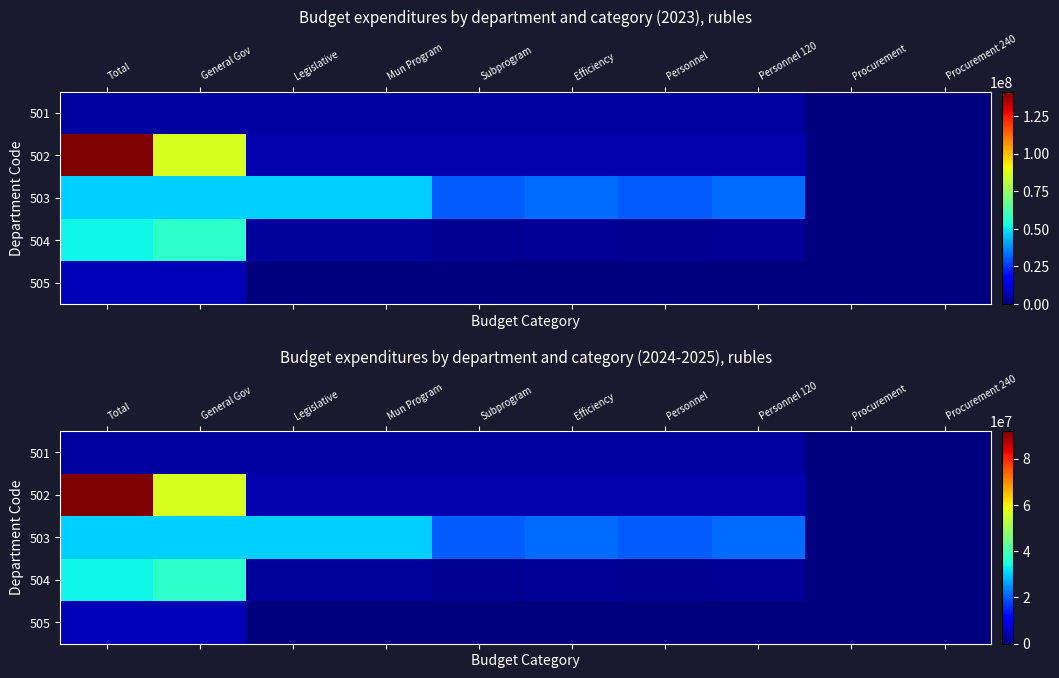

At how many categories does at least one series exceed 39295984?

2